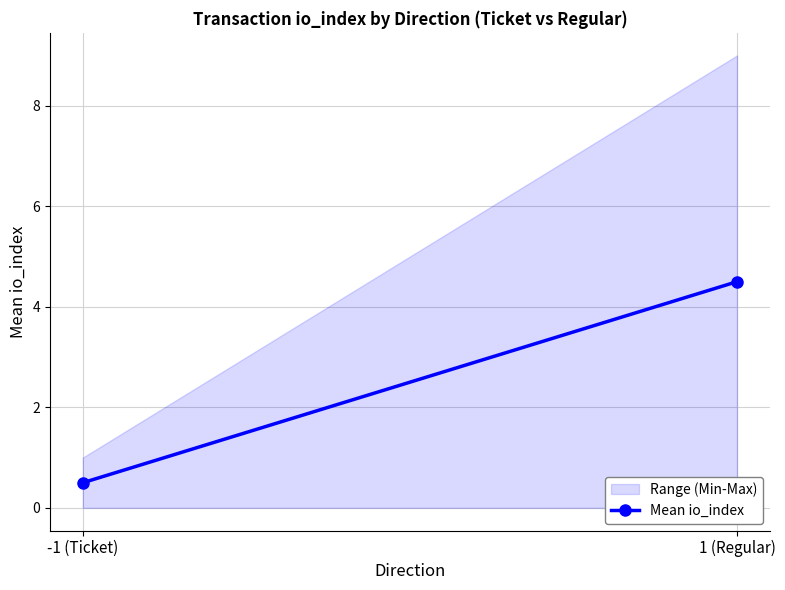

What is the difference between the maximum and minimum values?

8